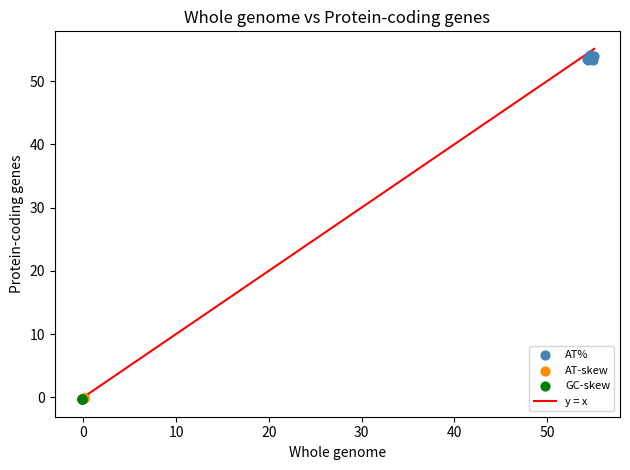

Which series contains the highest Y value?

AT%